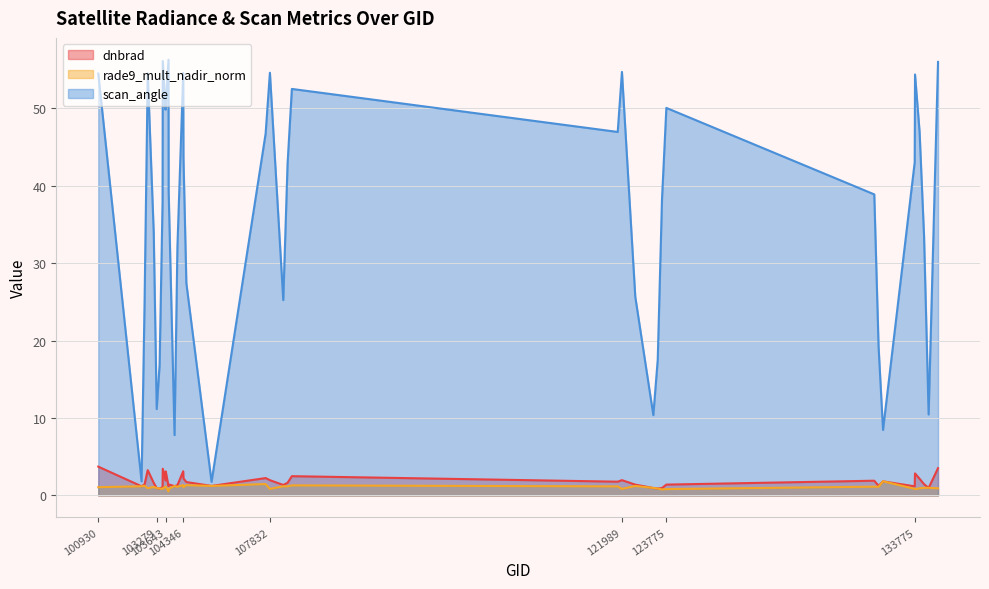

At how many categories does at least one series exceed 15?

33